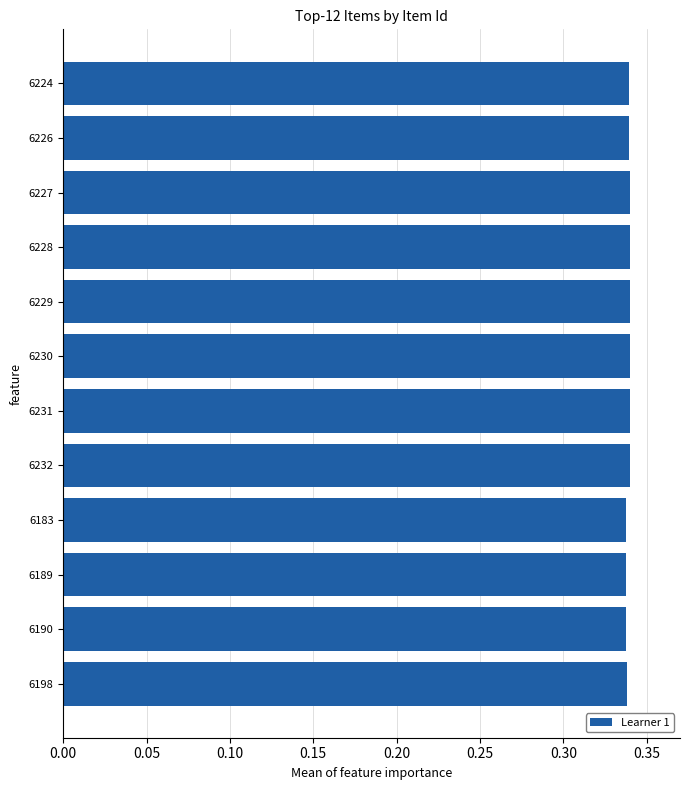

What is the label of the 6th bar from the bottom?

6231